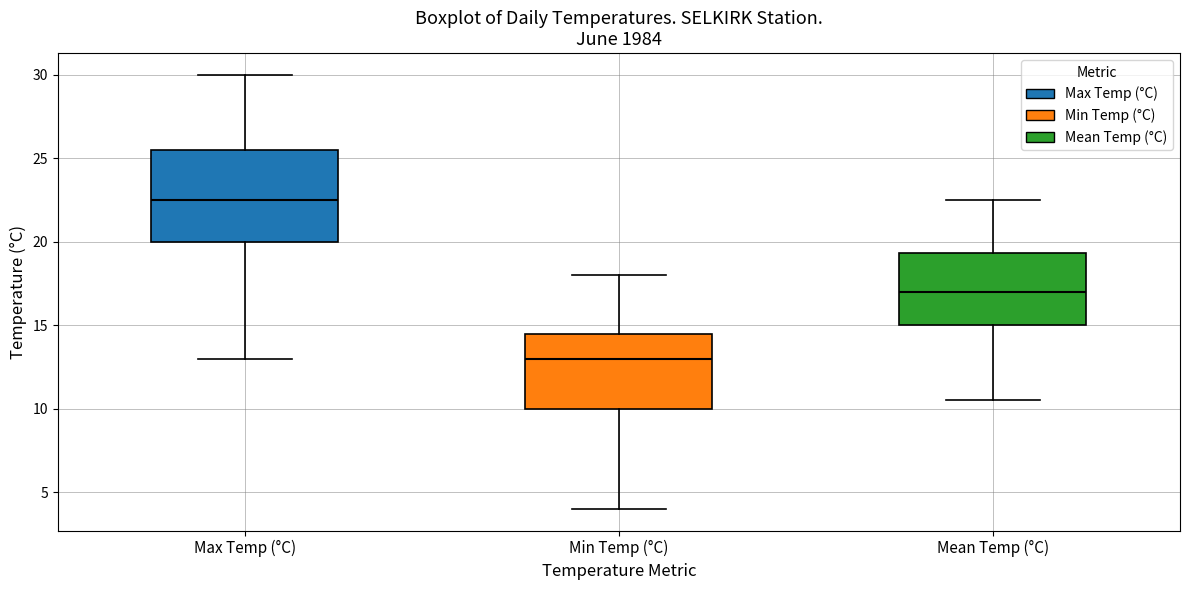

Reading left to right, read every box against the y-axis: the position of its median line, the range the box covers, and the ends of its whiskers. The values are not printed on the chart, so give them approximately, as read against the axis.

Max Temp (°C): median 22.5, box 20.0 to 25.5, whiskers 13.0 to 30.0
Min Temp (°C): median 13.0, box 10.0 to 14.5, whiskers 4.0 to 18.0
Mean Temp (°C): median 17.0, box 15.0 to 19.5, whiskers 10.5 to 22.5